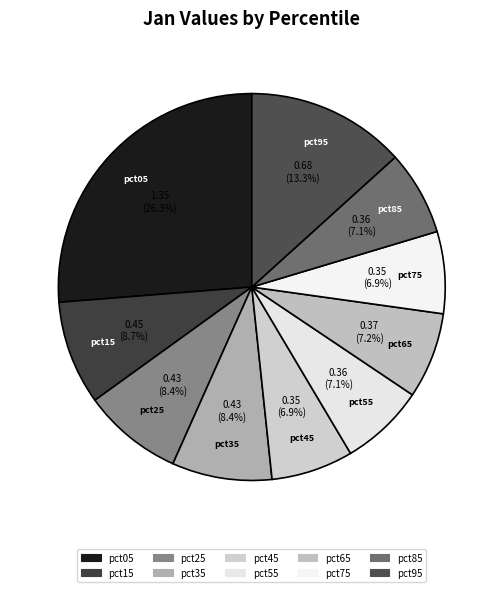

Combined, what portion of the pie is pct65 and pct85?

14.3%